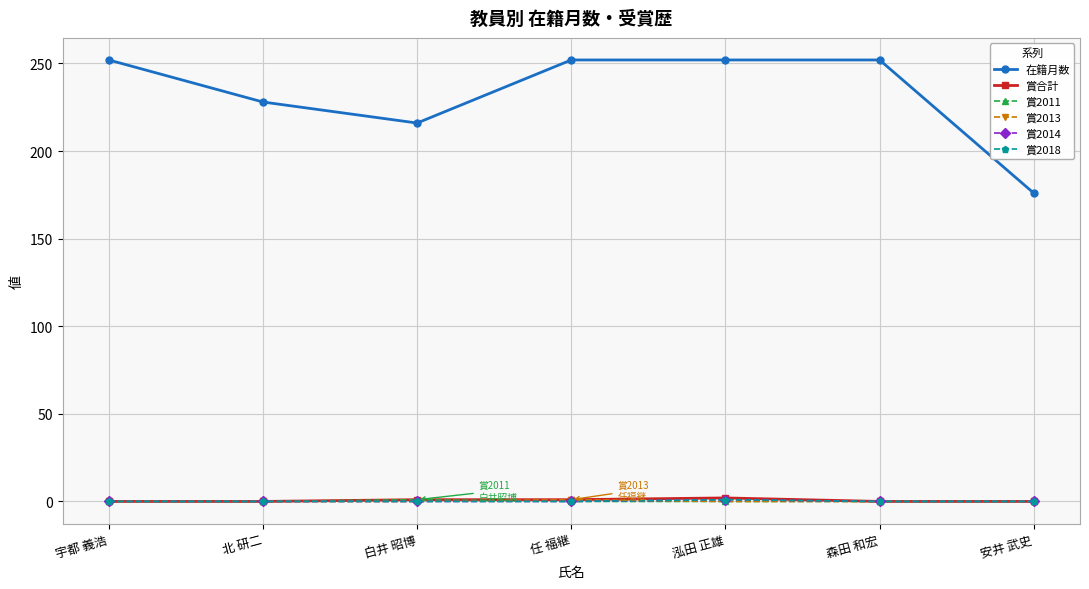

Does the chart display data point markers on the line(s)?

Yes